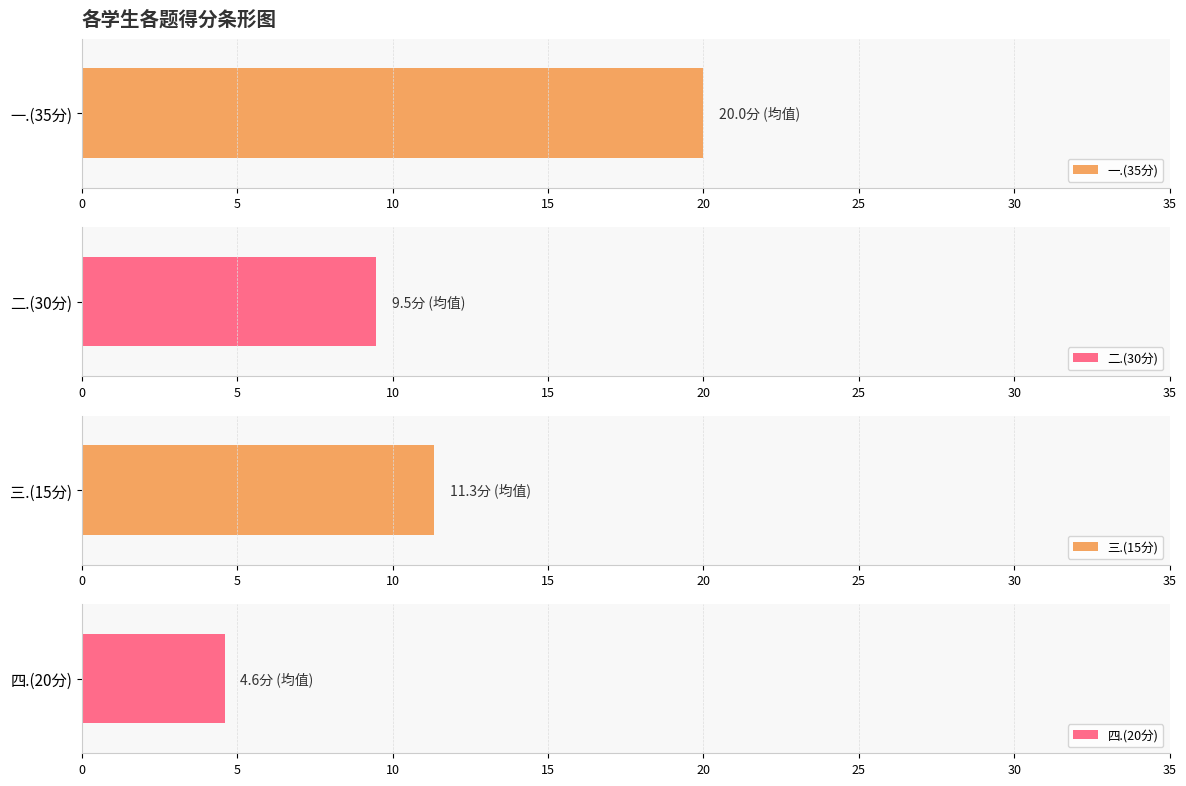

True or false: 二.(30分) has a value of 9 at 薛茗娜.

False